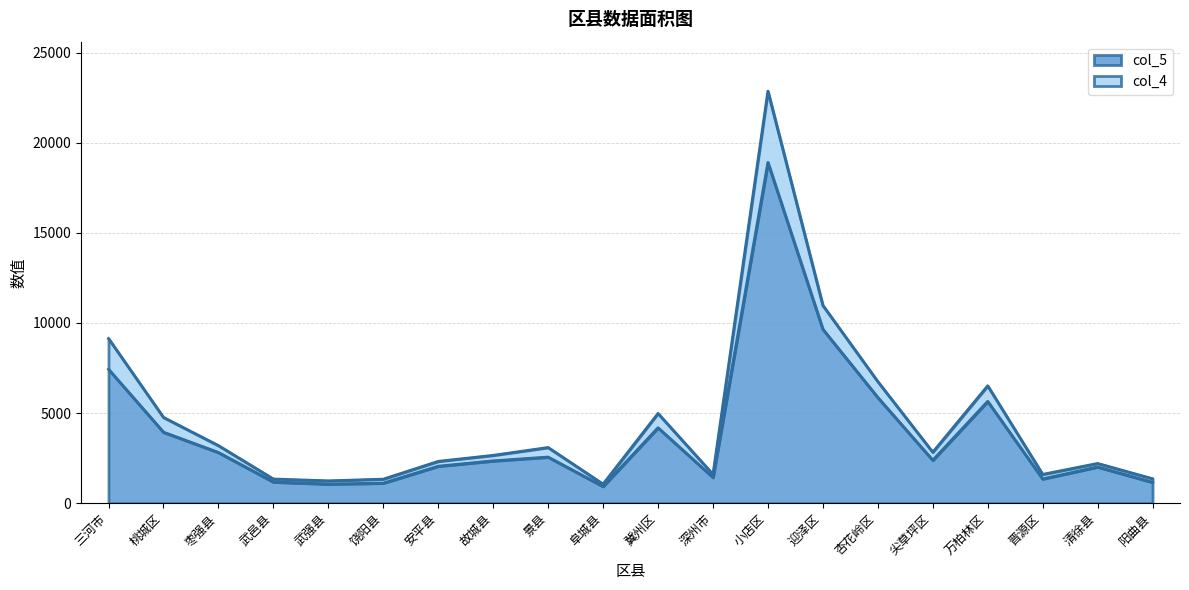

What is the average value of the col_4 series?

4590